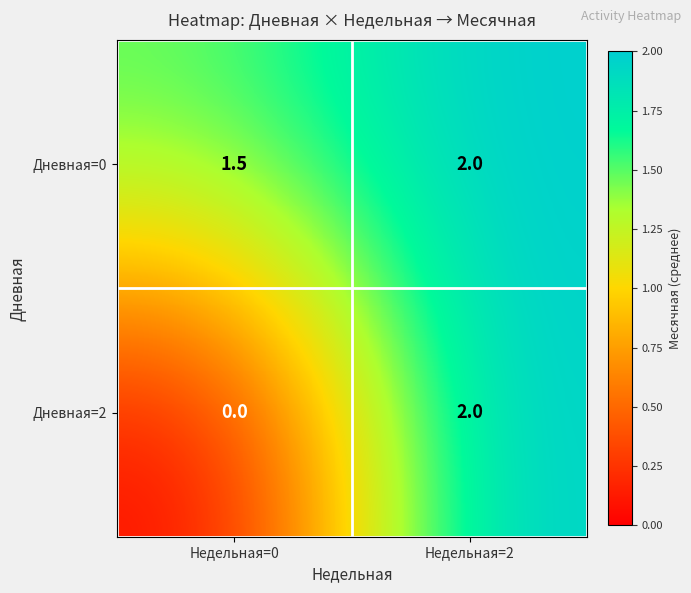

What is the difference between the Дневная=0 values at Недельная=0 and Недельная=2?

0.5